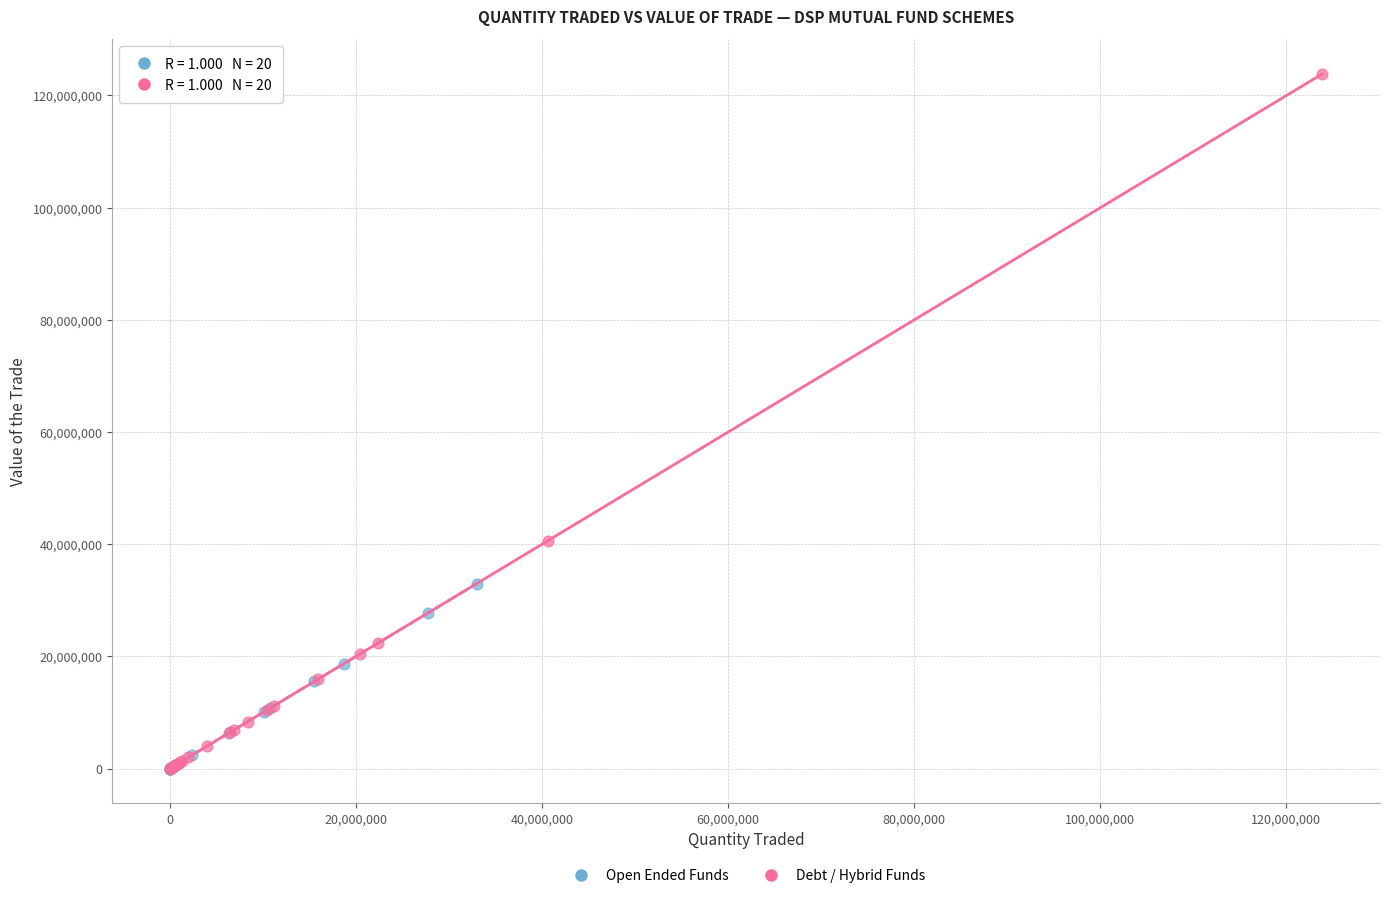

Which series has the widest spread of Y values?

Debt / Hybrid Funds